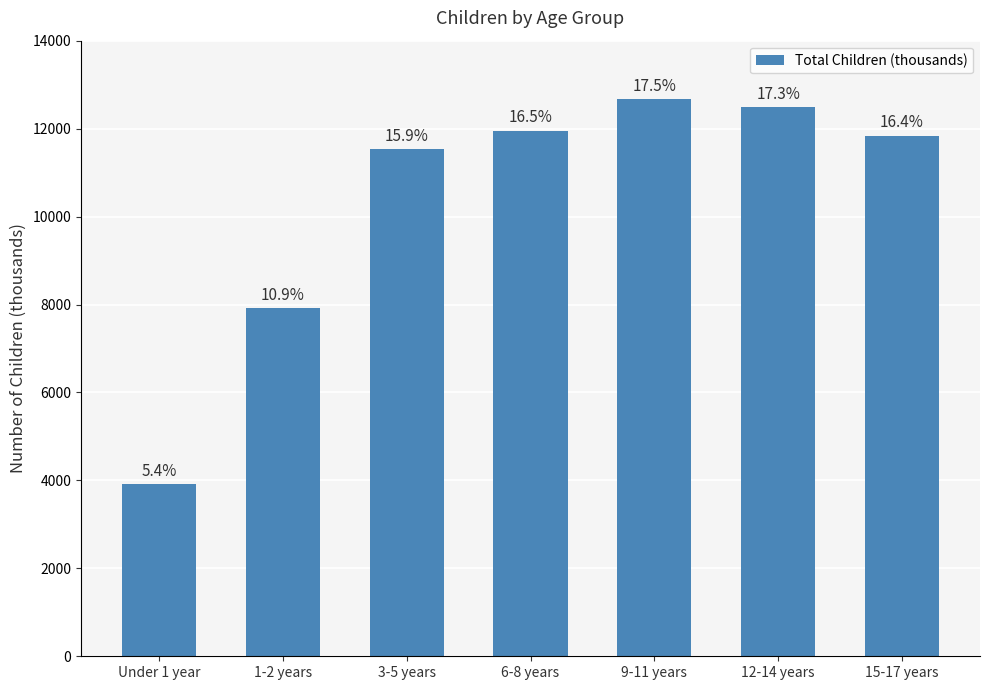

Where is the data nearest to the value 8293?

1-2 years